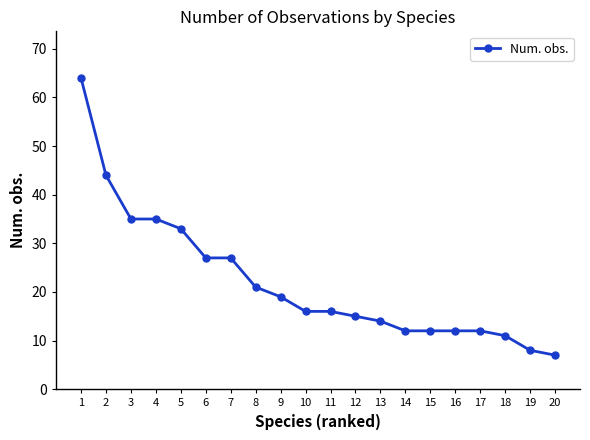

What is the average value?

22